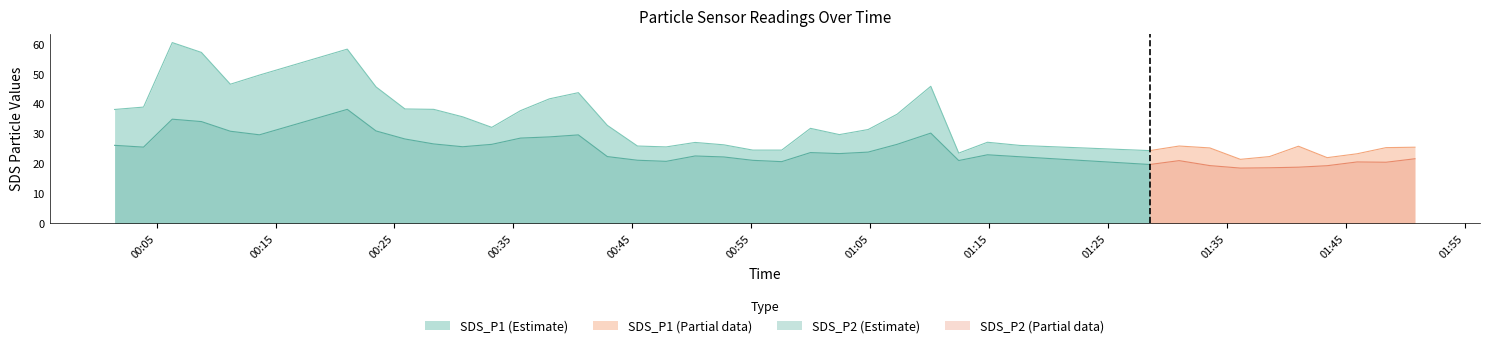

True or false: SDS_P2 (Estimate) and SDS_P1 (Estimate) intersect in this chart.

False